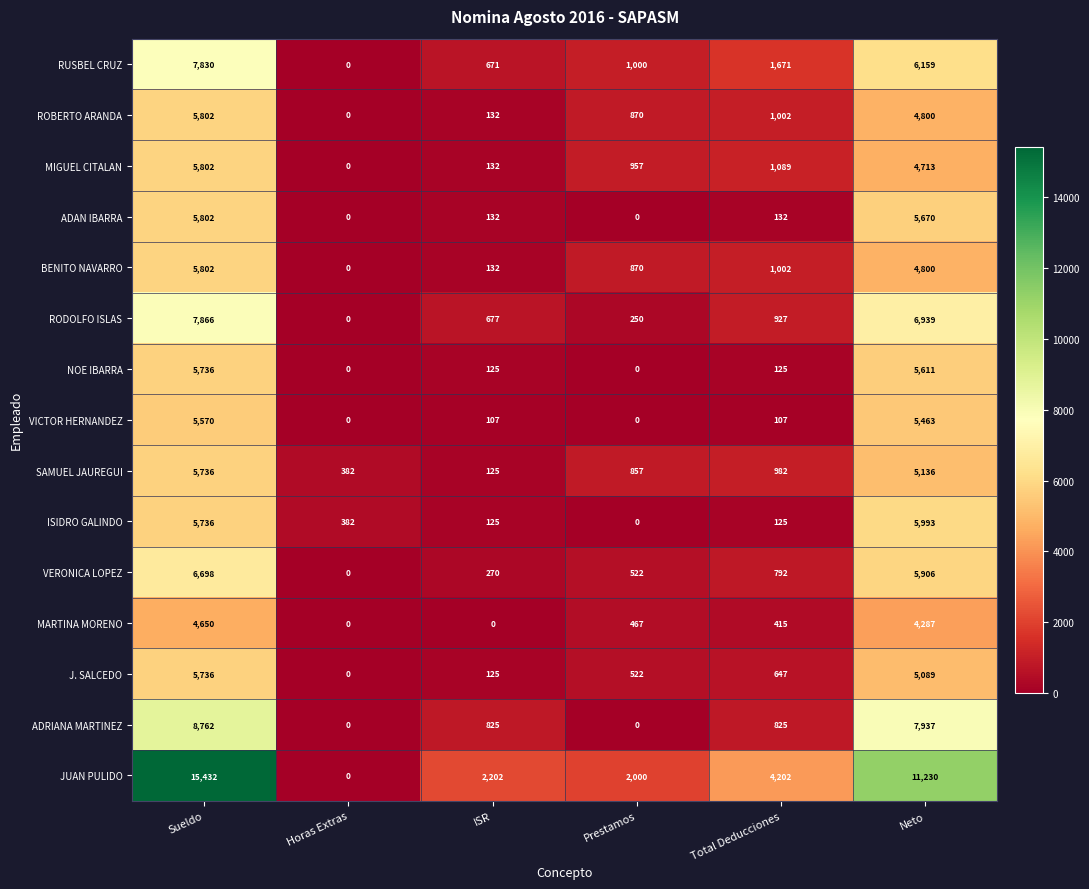

Count the number of categories in the chart.

6